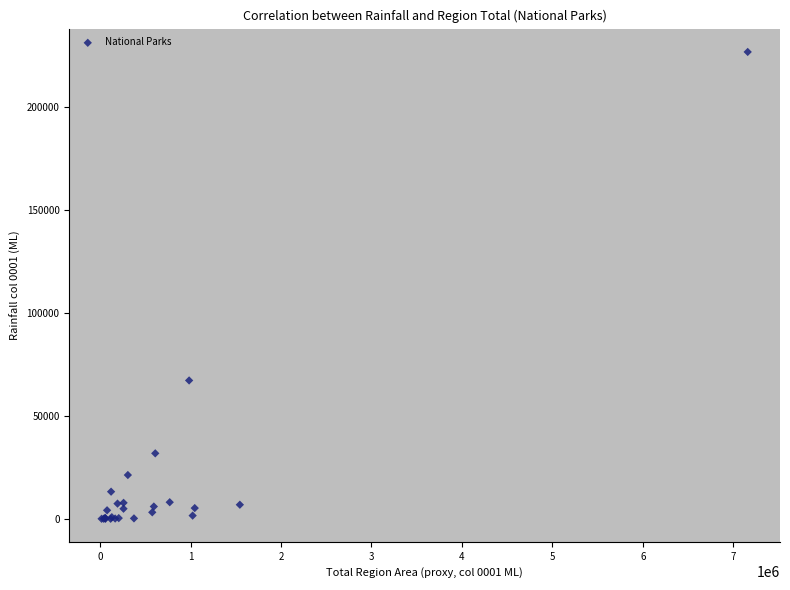

What Y value in the scatter plot is closest to 113290?

67130.0